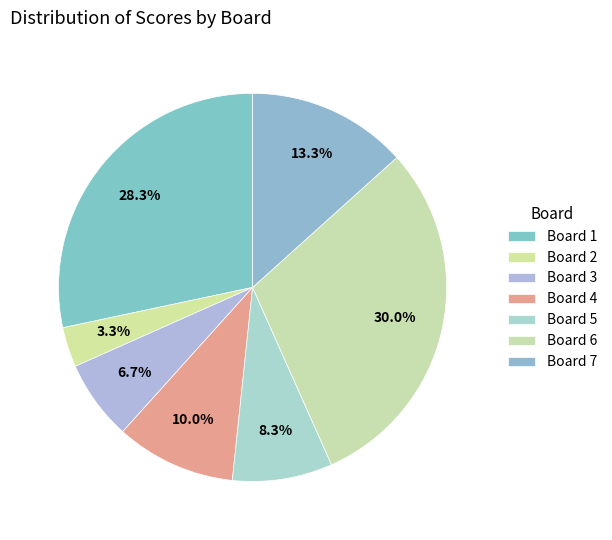

To the nearest percent, what is the difference between the Board 4 and Board 6 slice percentages?

20%